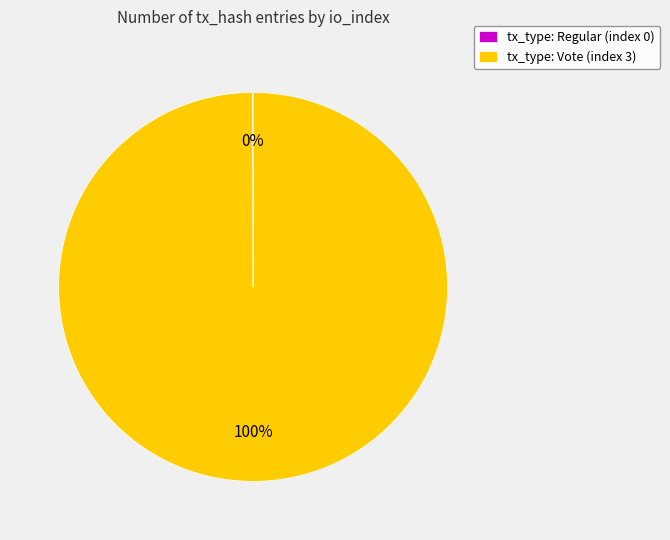

Which category has the biggest portion of the pie?

tx_type: Vote (index 3)